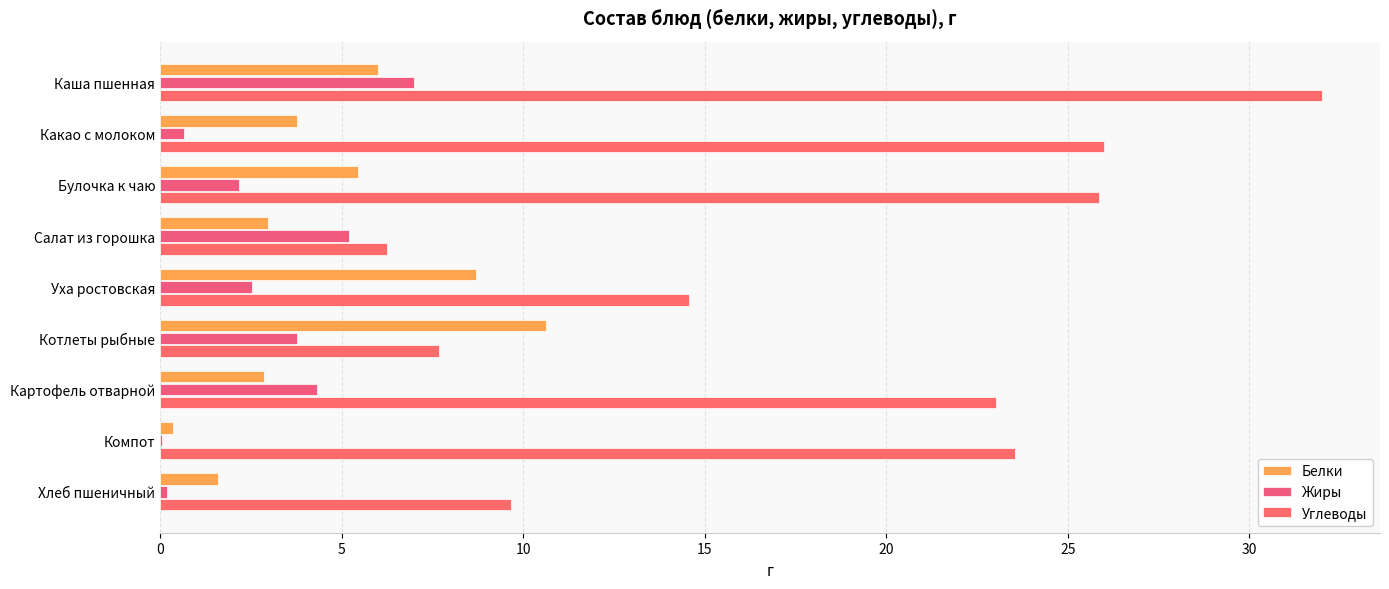

Count the number of categories in the chart.

9